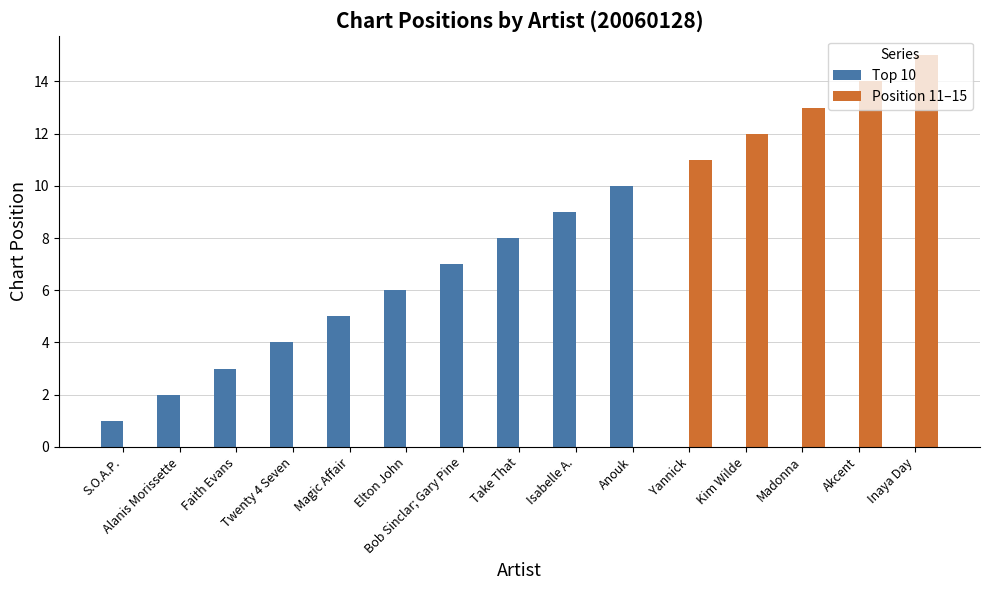

What are all the series names shown in the legend?

Top 10, Position 11–15